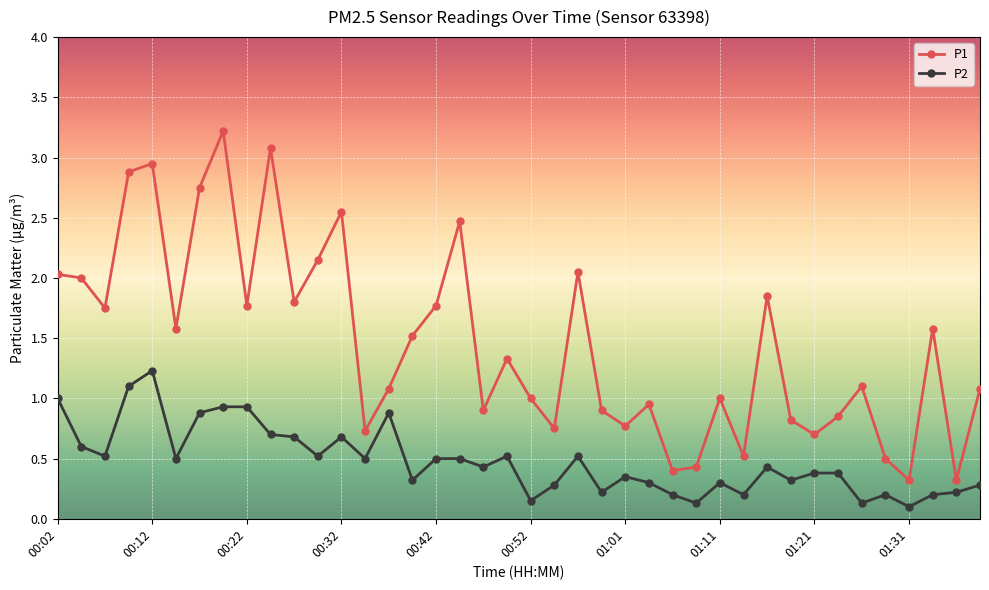

List the series in order of their overall mean, highest first.

P1, P2